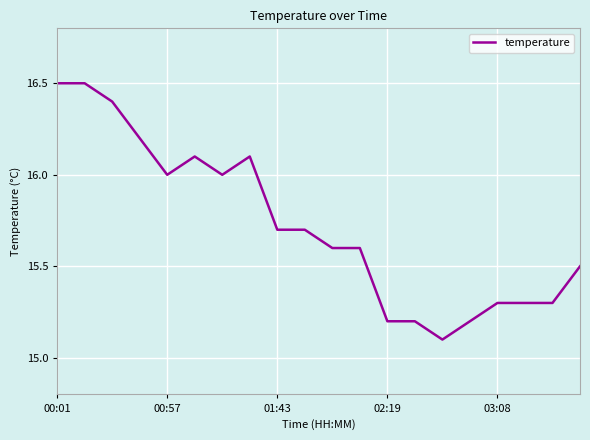

What is the difference between the second highest and second lowest values?

1.3